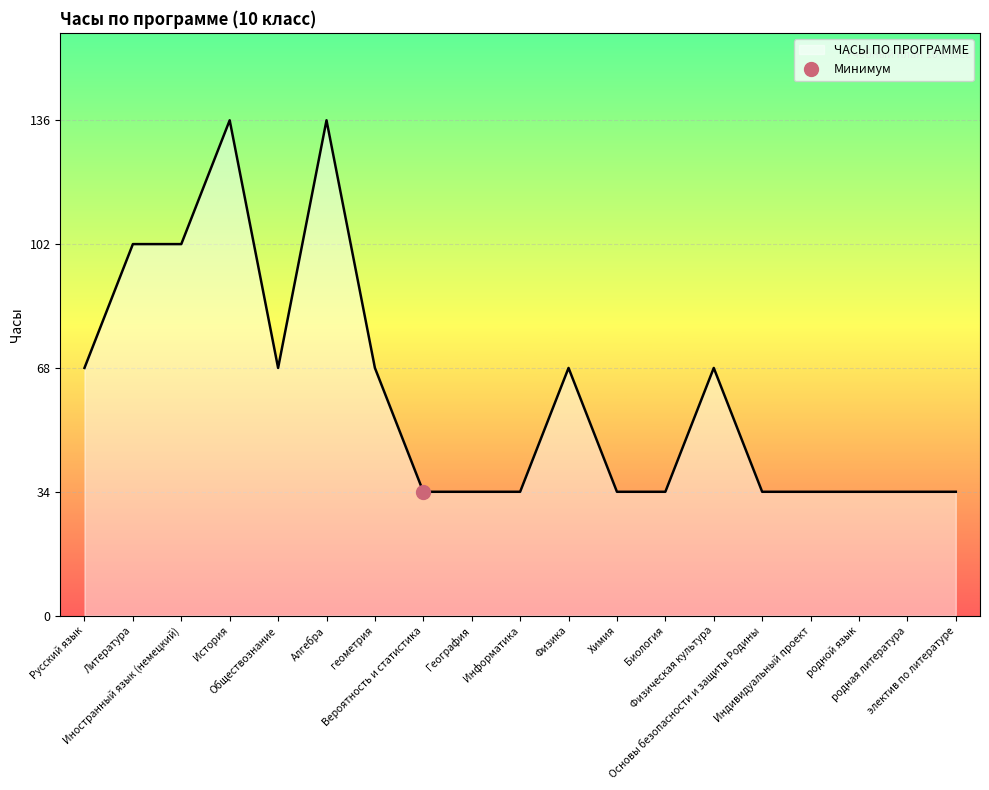

At which category does the chart reach its minimum across all series?

Вероятность и статистика